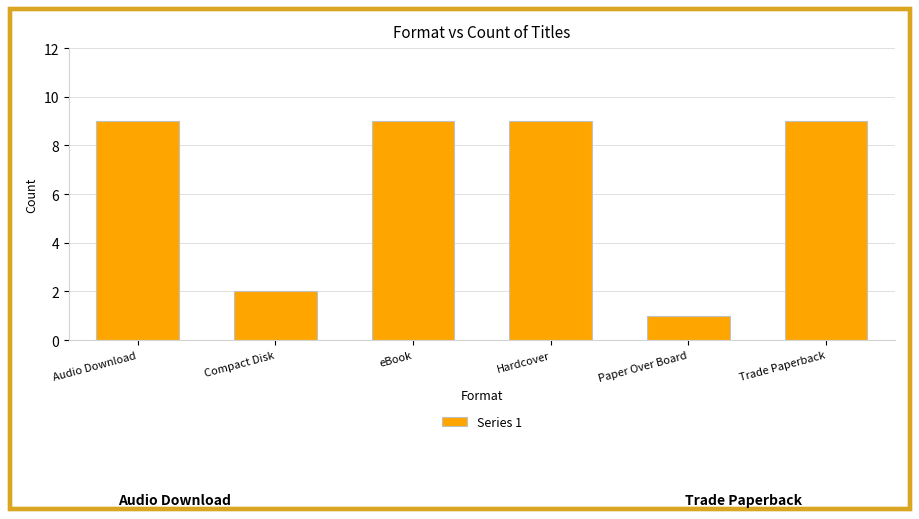

What is the sum of the values at Paper Over Board and eBook?

10